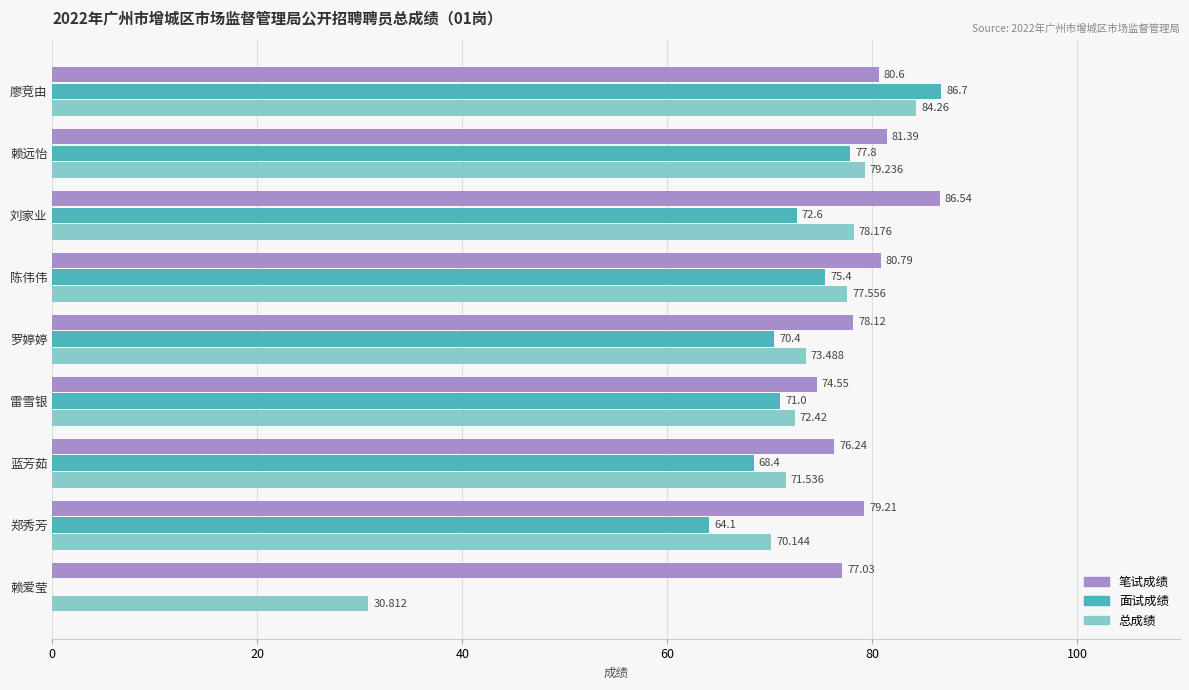

Which category has the highest value in the 总成绩 series?

廖竞由